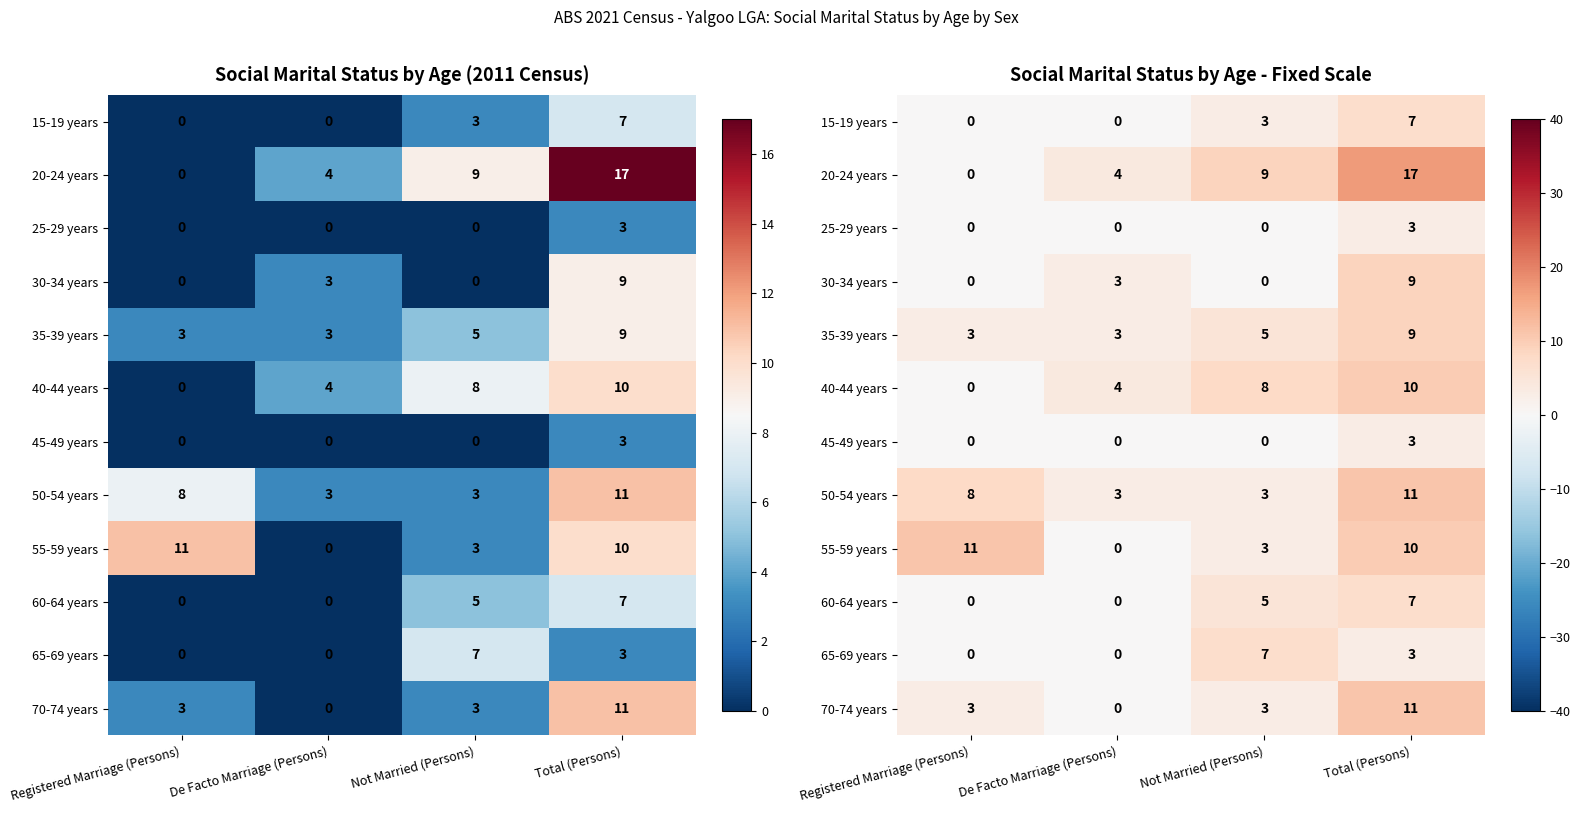

The value of 60-64 years at Registered Marriage (Persons) is -4. True or false?

False